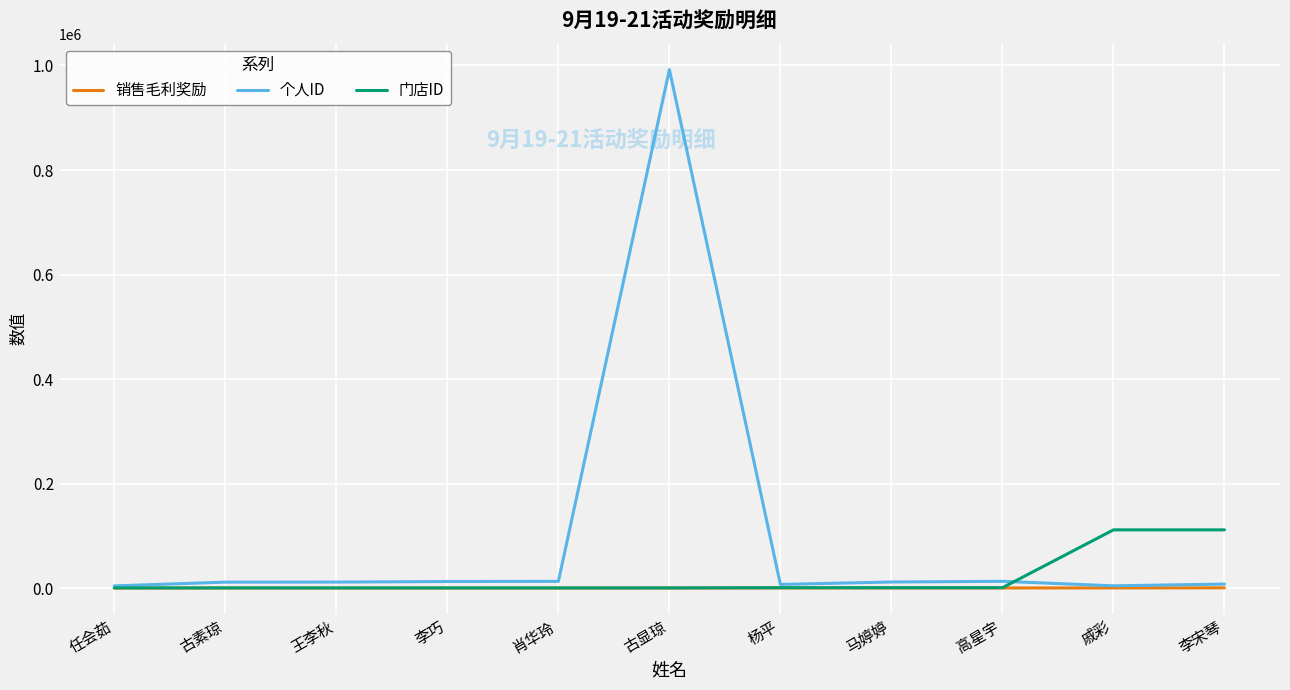

What is the maximum value shown in the chart?

992157.0